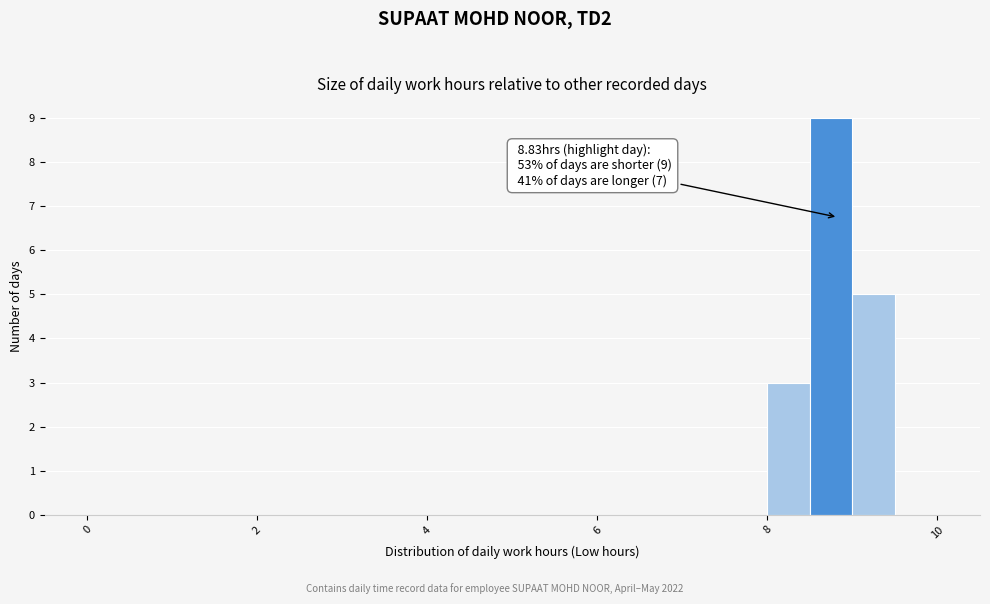

Read against the x-axis, roughly where is the centre of the tallest bar?

8.8